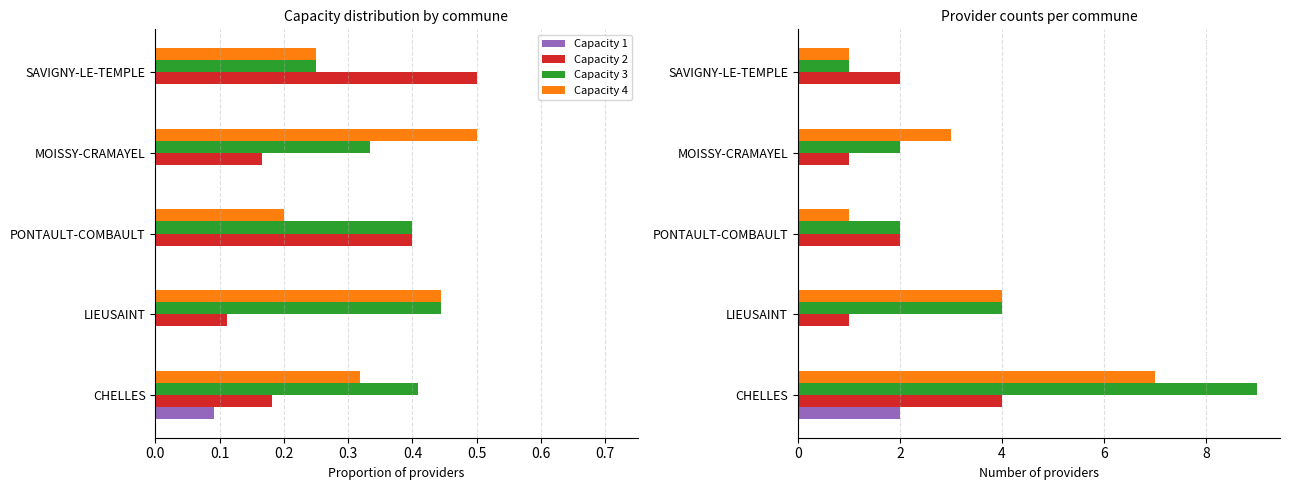

Reading left to right, extract all data points from this chart.

Capacity 1: 2	0	0	0	0
Capacity 2: 4	1	2	1	2
Capacity 3: 9	4	2	2	1
Capacity 4: 7	4	1	3	1